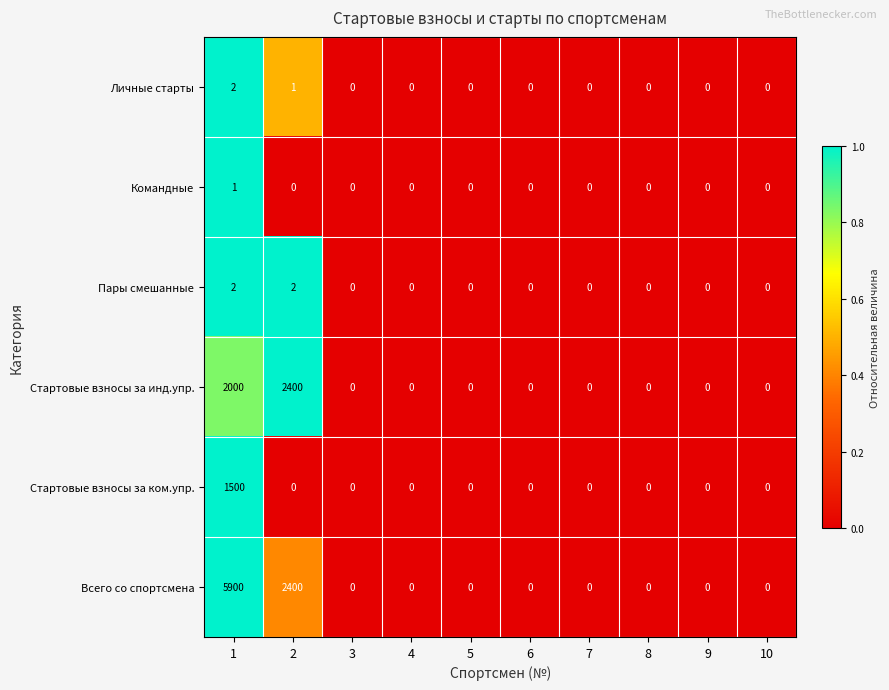

What is the difference between the maximum and minimum values in the Стартовые взносы за ком.упр. series?

1500